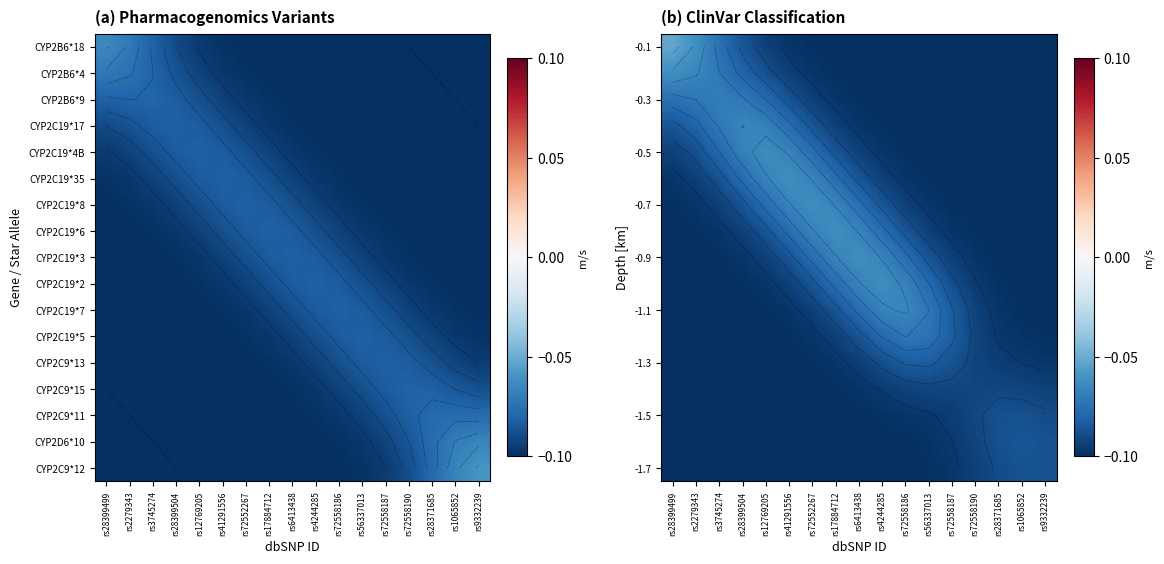

The value of -1.7 at rs72552267 is -0.1. True or false?

True